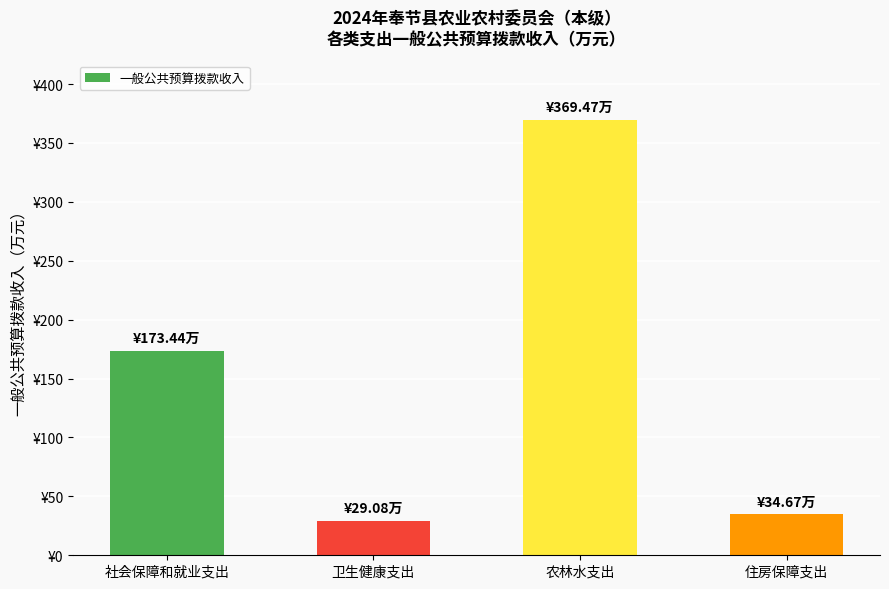

Reading left to right, list all the values displayed in this chart.

173.4	29.1	369.5	34.7